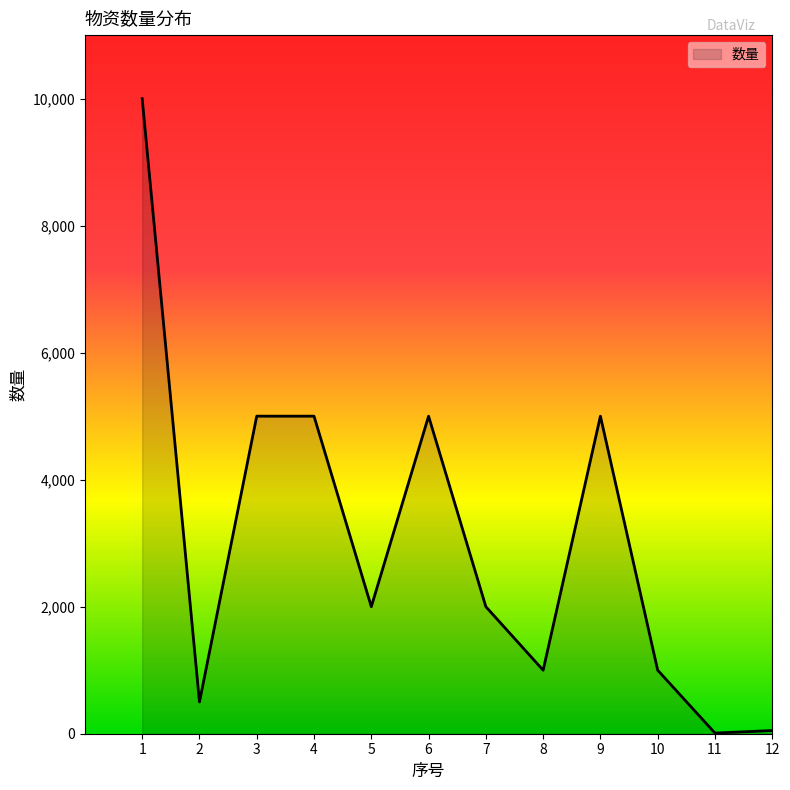

What is the difference between the maximum and second lowest values?

9950